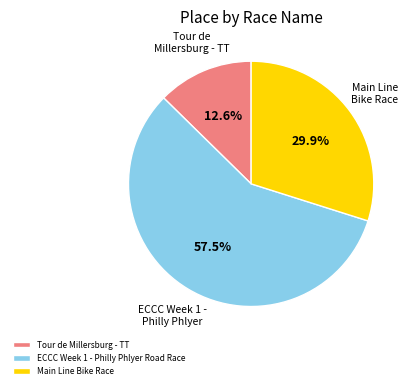

Which slice is the smallest?

Tour de Millersburg - TT